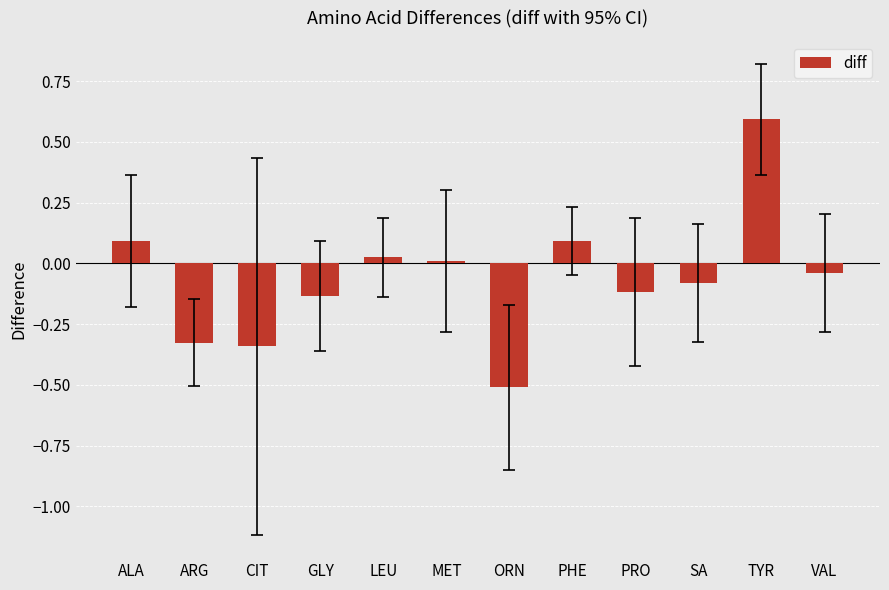

What is the difference between the values at MET and GLY?

0.1